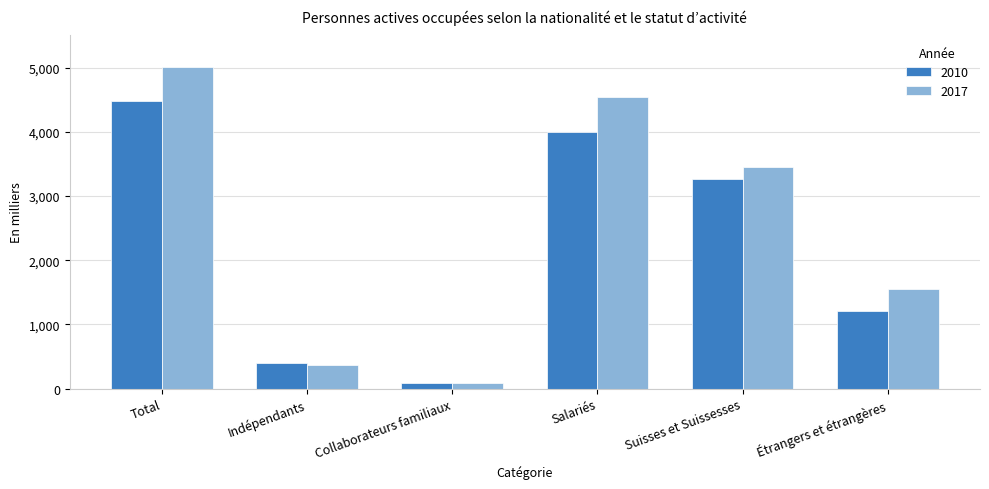

Reading right to left, extract all data points from this chart.

2010: Étrangers et étrangères=1212.4	Suisses et Suissesses=3267.2	Salariés=3998.4	Collaborateurs familiaux=84.7	Indépendants=396.6	Total=4479.7
2017: Étrangers et étrangères=1556.9	Suisses et Suissesses=3450.0	Salariés=4538.1	Collaborateurs familiaux=94.2	Indépendants=374.6	Total=5007.0